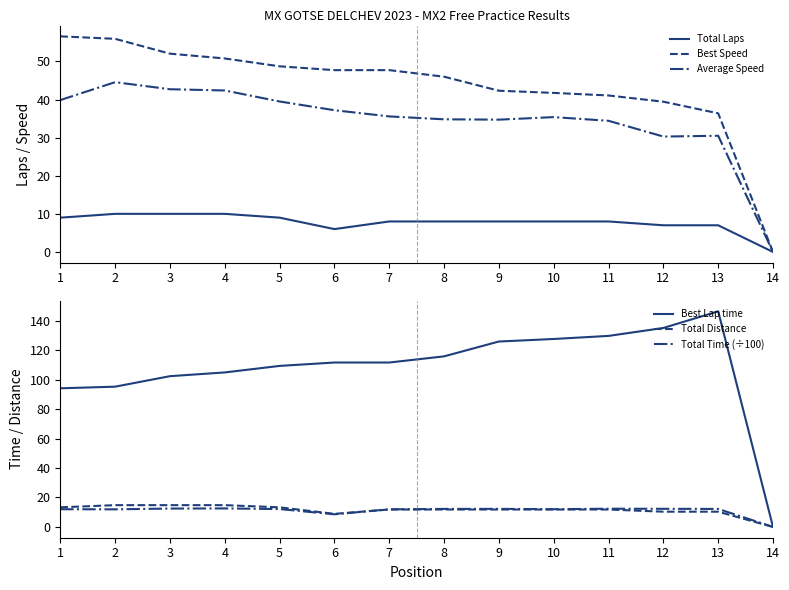

What is the sum of the Total Laps values at 9 and 11?

16.0